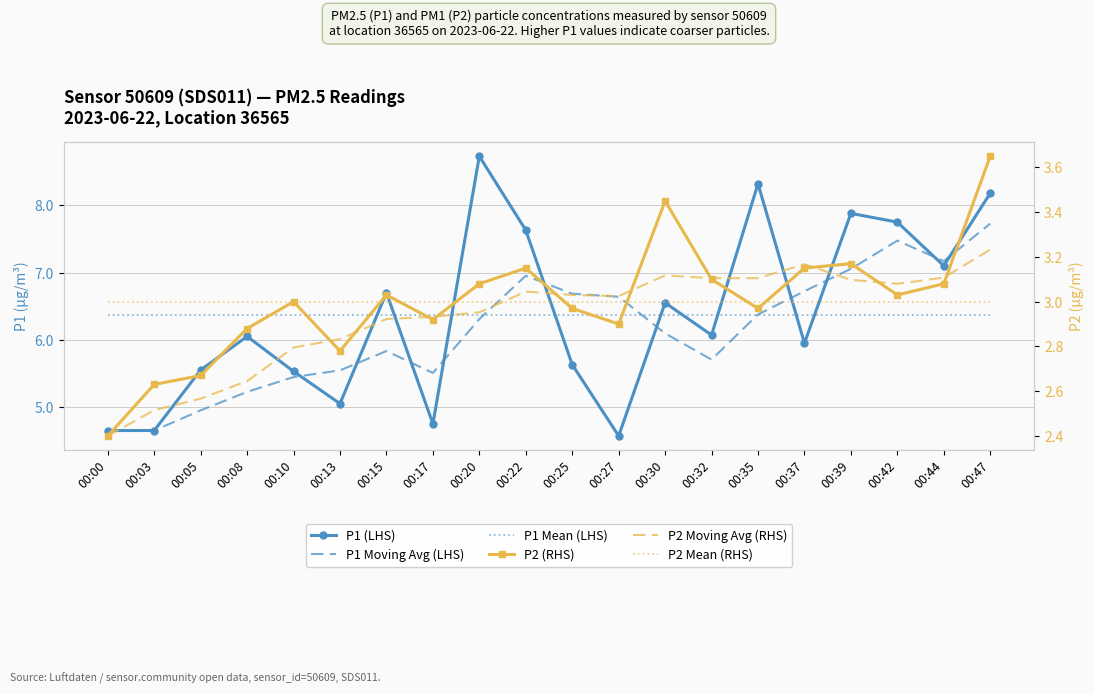

In P2 Moving Avg (RHS), how many points are higher than both neighbors (excluding endpoints)?

3